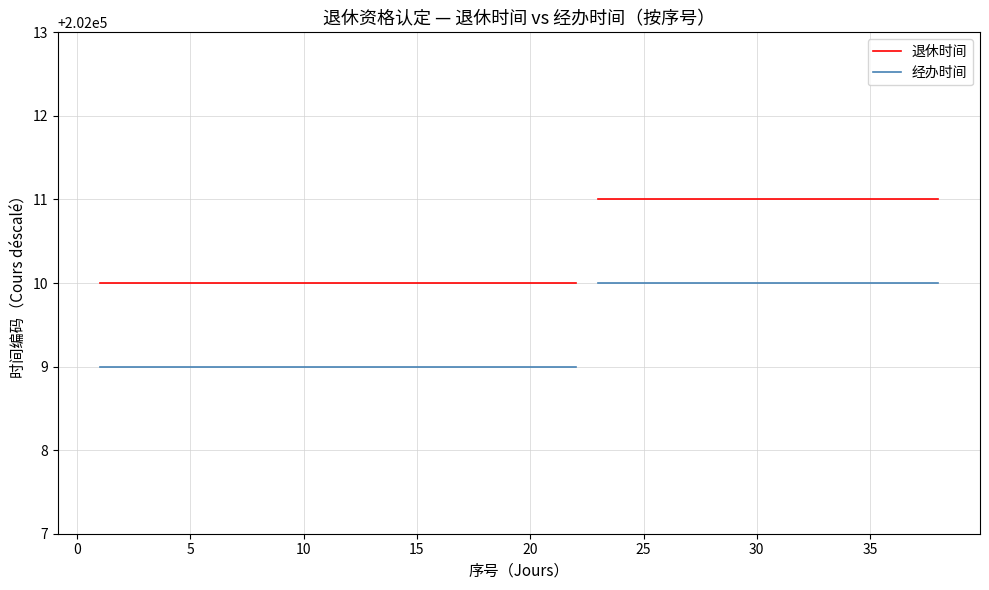

Rank the series by their average value, from highest to lowest.

退休时间, 经办时间